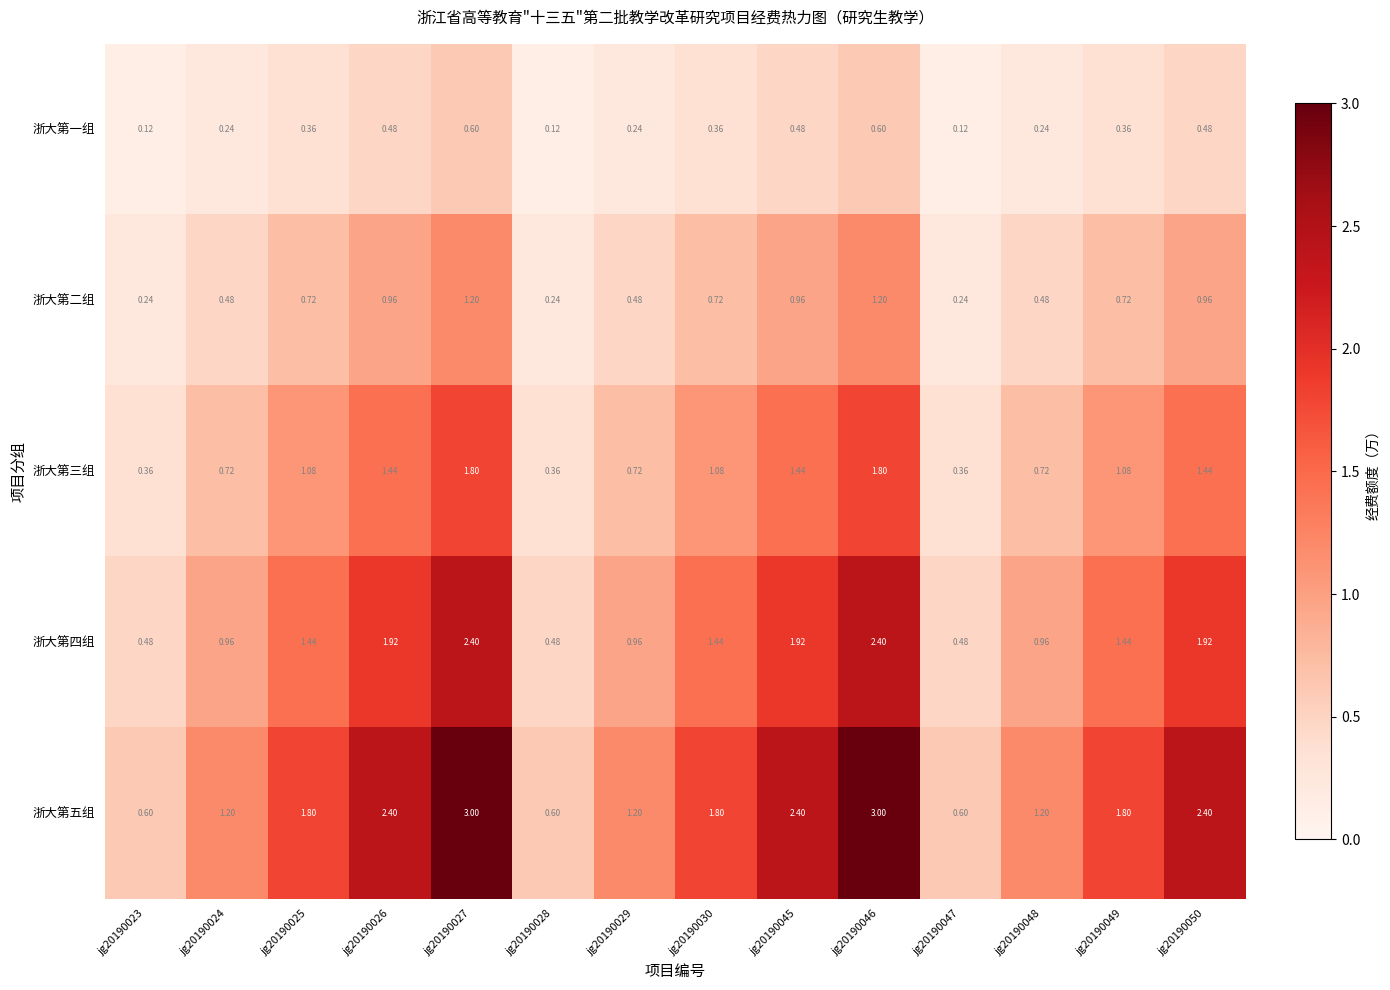

Is the value of 浙大第四组 at jg20190025 greater than the value of 浙大第一组 at jg20190024?

Yes